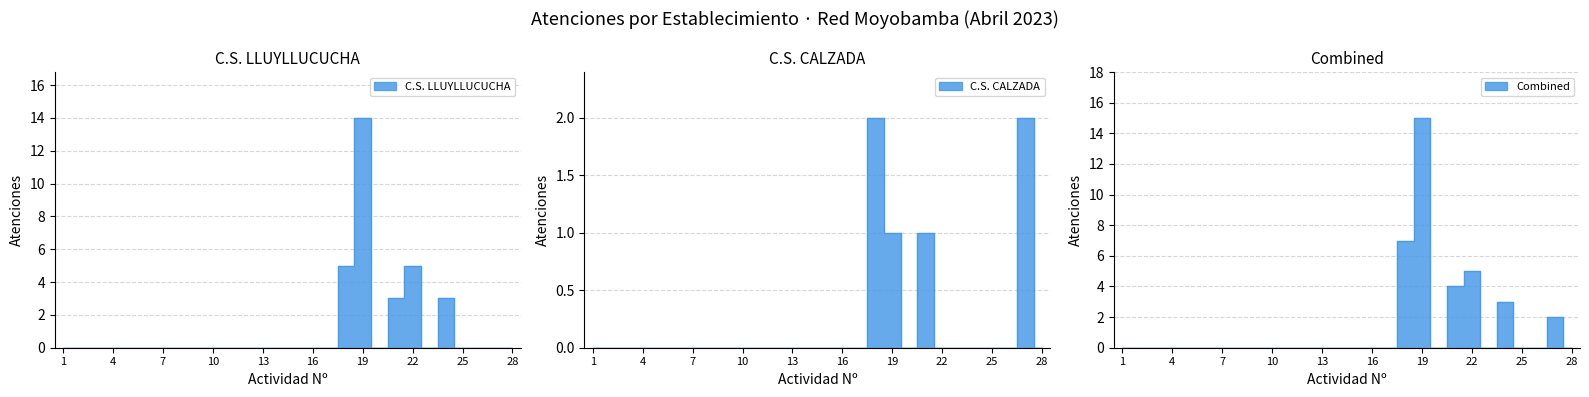

Which has a higher value, 23 or 1?

23